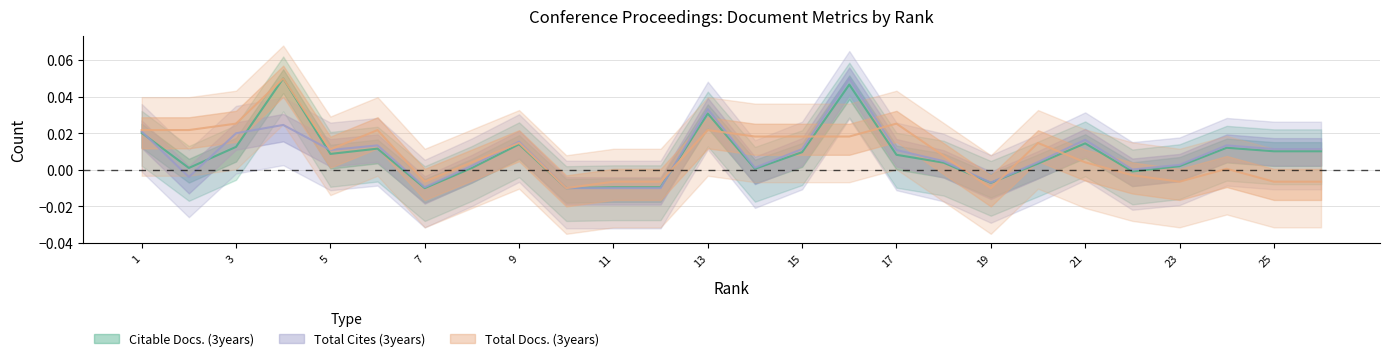

Between which two adjacent categories do Total Cites (3years) and Citable Docs. (3years) first intersect?

1 and 2